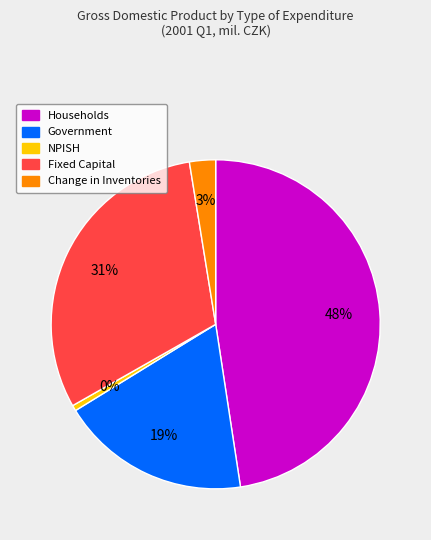

Between NPISH and Households, which is larger?

Households